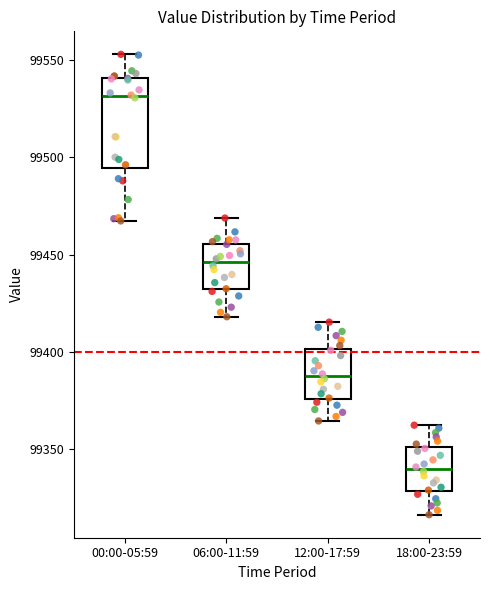

Where does the median line of the box for 00:00-05:59 sit on the y-axis? The values are not printed on the chart, so give them approximately, as read against the axis.

99530